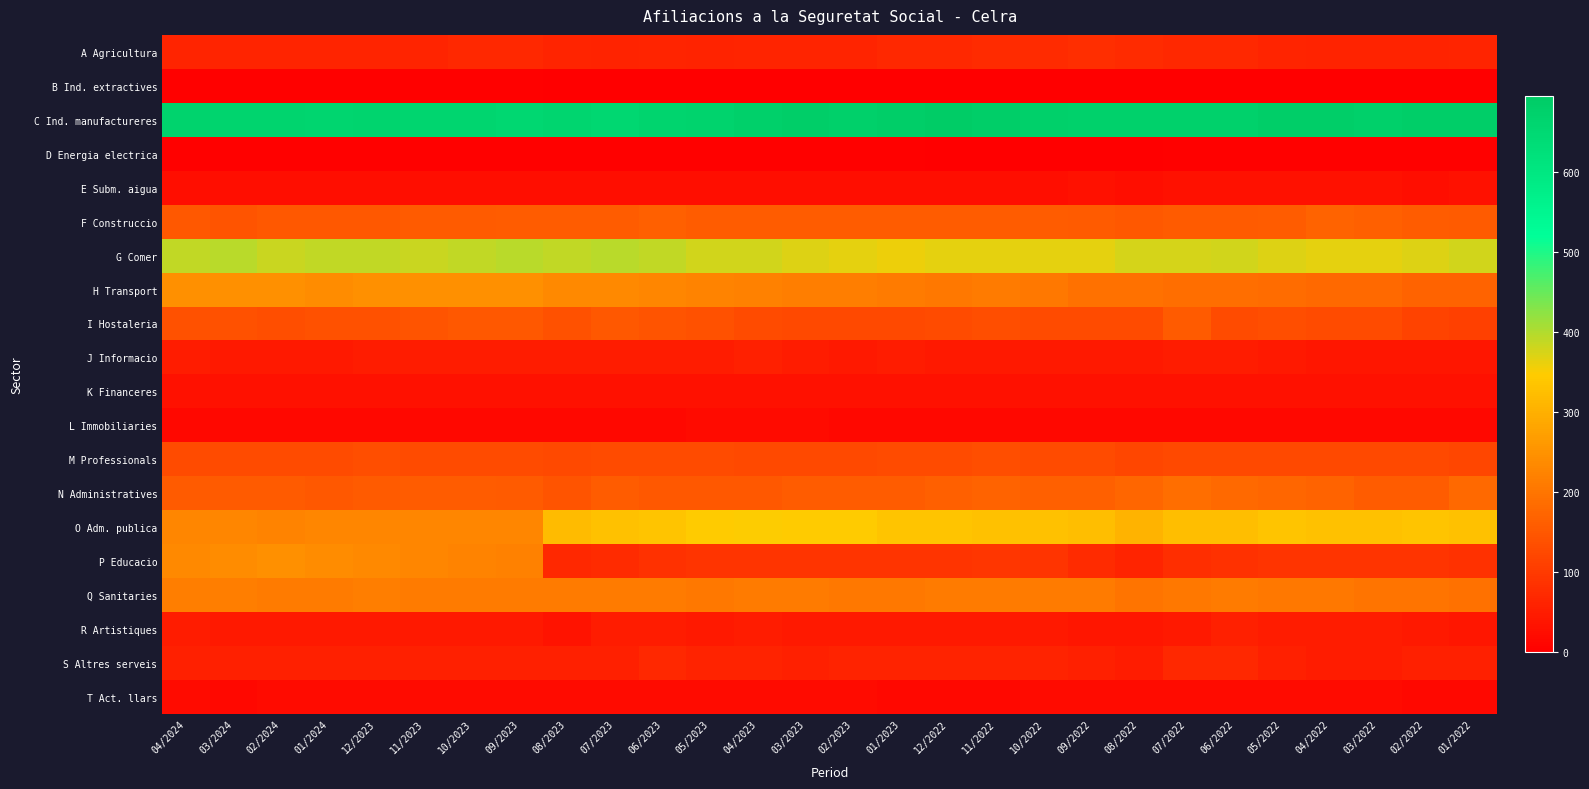

Reading left to right, what are all the values shown in this chart?

A Agricultura: 04/2024=65	03/2024=65	02/2024=65	01/2024=65	12/2023=65	11/2023=65	10/2023=70	09/2023=70	08/2023=65	07/2023=60	06/2023=65	05/2023=60	04/2023=65	03/2023=65	02/2023=65	01/2023=70	12/2022=70	11/2022=75	10/2022=75	09/2022=80	08/2022=75	07/2022=70	06/2022=70	05/2022=65	04/2022=60	03/2022=60	02/2022=60	01/2022=65
B Ind. extractives: 04/2024=5	03/2024=5	02/2024=5	01/2024=5	12/2023=5	11/2023=5	10/2023=5	09/2023=5	08/2023=0	07/2023=0	06/2023=0	05/2023=0	04/2023=0	03/2023=0	02/2023=0	01/2023=0	12/2022=0	11/2022=0	10/2022=0	09/2022=0	08/2022=0	07/2022=0	06/2022=0	05/2022=0	04/2022=0	03/2022=0	02/2022=0	01/2022=0
C Ind. manufactureres: 04/2024=670	03/2024=665	02/2024=665	01/2024=660	12/2023=665	11/2023=660	10/2023=660	09/2023=655	08/2023=660	07/2023=655	06/2023=665	05/2023=670	04/2023=680	03/2023=685	02/2023=680	01/2023=685	12/2022=695	11/2022=685	10/2022=680	09/2022=675	08/2022=675	07/2022=675	06/2022=675	05/2022=685	04/2022=685	03/2022=680	02/2022=685	01/2022=685
D Energia electrica: 04/2024=5	03/2024=5	02/2024=5	01/2024=5	12/2023=5	11/2023=5	10/2023=5	09/2023=5	08/2023=5	07/2023=5	06/2023=5	05/2023=5	04/2023=5	03/2023=5	02/2023=5	01/2023=5	12/2022=0	11/2022=0	10/2022=0	09/2022=0	08/2022=0	07/2022=5	06/2022=5	05/2022=5	04/2022=5	03/2022=5	02/2022=5	01/2022=5
E Subm. aigua: 04/2024=25	03/2024=25	02/2024=25	01/2024=25	12/2023=25	11/2023=25	10/2023=25	09/2023=25	08/2023=25	07/2023=25	06/2023=25	05/2023=25	04/2023=25	03/2023=25	02/2023=25	01/2023=25	12/2022=25	11/2022=25	10/2022=25	09/2022=30	08/2022=25	07/2022=30	06/2022=30	05/2022=30	04/2022=30	03/2022=30	02/2022=25	01/2022=30
F Construccio: 04/2024=150	03/2024=145	02/2024=150	01/2024=150	12/2023=150	11/2023=155	10/2023=155	09/2023=160	08/2023=160	07/2023=160	06/2023=165	05/2023=160	04/2023=160	03/2023=160	02/2023=160	01/2023=160	12/2022=160	11/2022=160	10/2022=160	09/2022=155	08/2022=150	07/2022=155	06/2022=155	05/2022=160	04/2022=170	03/2022=165	02/2022=160	01/2022=155
G Comer: 04/2024=390	03/2024=395	02/2024=385	01/2024=390	12/2023=390	11/2023=385	10/2023=390	09/2023=395	08/2023=390	07/2023=395	06/2023=390	05/2023=380	04/2023=380	03/2023=370	02/2023=365	01/2023=360	12/2022=365	11/2022=365	10/2022=365	09/2022=365	08/2022=375	07/2022=375	06/2022=380	05/2022=370	04/2022=365	03/2022=365	02/2022=370	01/2022=380
H Transport: 04/2024=245	03/2024=245	02/2024=245	01/2024=240	12/2023=245	11/2023=245	10/2023=245	09/2023=245	08/2023=235	07/2023=235	06/2023=230	05/2023=225	04/2023=220	03/2023=215	02/2023=215	01/2023=210	12/2022=205	11/2022=210	10/2022=205	09/2022=195	08/2022=195	07/2022=190	06/2022=190	05/2022=185	04/2022=180	03/2022=180	02/2022=170	01/2022=170
I Hostaleria: 04/2024=140	03/2024=140	02/2024=135	01/2024=140	12/2023=140	11/2023=145	10/2023=150	09/2023=150	08/2023=140	07/2023=150	06/2023=145	05/2023=140	04/2023=130	03/2023=125	02/2023=125	01/2023=125	12/2022=130	11/2022=135	10/2022=130	09/2022=130	08/2022=130	07/2022=155	06/2022=130	05/2022=135	04/2022=130	03/2022=130	02/2022=115	01/2022=110
J Informacio: 04/2024=50	03/2024=45	02/2024=45	01/2024=45	12/2023=50	11/2023=50	10/2023=50	09/2023=50	08/2023=50	07/2023=50	06/2023=50	05/2023=50	04/2023=55	03/2023=50	02/2023=45	01/2023=50	12/2022=45	11/2022=45	10/2022=45	09/2022=45	08/2022=45	07/2022=50	06/2022=50	05/2022=45	04/2022=40	03/2022=40	02/2022=40	01/2022=40
K Financeres: 04/2024=30	03/2024=30	02/2024=30	01/2024=30	12/2023=30	11/2023=30	10/2023=30	09/2023=30	08/2023=30	07/2023=30	06/2023=30	05/2023=30	04/2023=30	03/2023=30	02/2023=30	01/2023=30	12/2022=30	11/2022=30	10/2022=30	09/2022=30	08/2022=30	07/2022=30	06/2022=30	05/2022=30	04/2022=30	03/2022=30	02/2022=30	01/2022=30
L Immobiliaries: 04/2024=15	03/2024=15	02/2024=15	01/2024=15	12/2023=15	11/2023=15	10/2023=15	09/2023=15	08/2023=15	07/2023=15	06/2023=15	05/2023=20	04/2023=20	03/2023=20	02/2023=15	01/2023=15	12/2022=15	11/2022=15	10/2022=15	09/2022=15	08/2022=15	07/2022=15	06/2022=15	05/2022=15	04/2022=15	03/2022=15	02/2022=15	01/2022=15
M Professionals: 04/2024=130	03/2024=130	02/2024=130	01/2024=130	12/2023=135	11/2023=130	10/2023=130	09/2023=130	08/2023=125	07/2023=130	06/2023=130	05/2023=130	04/2023=125	03/2023=125	02/2023=125	01/2023=130	12/2022=130	11/2022=135	10/2022=130	09/2022=130	08/2022=120	07/2022=125	06/2022=125	05/2022=125	04/2022=125	03/2022=125	02/2022=125	01/2022=120
N Administratives: 04/2024=155	03/2024=155	02/2024=155	01/2024=150	12/2023=155	11/2023=160	10/2023=160	09/2023=155	08/2023=145	07/2023=160	06/2023=150	05/2023=150	04/2023=150	03/2023=160	02/2023=160	01/2023=160	12/2022=165	11/2022=170	10/2022=165	09/2022=165	08/2022=175	07/2022=190	06/2022=180	05/2022=175	04/2022=170	03/2022=160	02/2022=160	01/2022=180
O Adm. publica: 04/2024=230	03/2024=230	02/2024=225	01/2024=230	12/2023=230	11/2023=230	10/2023=230	09/2023=230	08/2023=320	07/2023=330	06/2023=335	05/2023=345	04/2023=350	03/2023=345	02/2023=345	01/2023=335	12/2022=335	11/2022=330	10/2022=330	09/2022=325	08/2022=305	07/2022=325	06/2022=325	05/2022=335	04/2022=330	03/2022=330	02/2022=335	01/2022=330
P Educacio: 04/2024=235	03/2024=240	02/2024=245	01/2024=240	12/2023=235	11/2023=230	10/2023=225	09/2023=220	08/2023=70	07/2023=75	06/2023=85	05/2023=90	04/2023=90	03/2023=90	02/2023=90	01/2023=90	12/2022=90	11/2022=95	10/2022=90	09/2022=75	08/2022=65	07/2022=80	06/2022=85	05/2022=90	04/2022=90	03/2022=90	02/2022=90	01/2022=85
Q Sanitaries: 04/2024=215	03/2024=215	02/2024=210	01/2024=210	12/2023=215	11/2023=210	10/2023=210	09/2023=210	08/2023=210	07/2023=210	06/2023=210	05/2023=205	04/2023=210	03/2023=210	02/2023=205	01/2023=205	12/2022=210	11/2022=210	10/2022=210	09/2022=210	08/2022=200	07/2022=205	06/2022=210	05/2022=205	04/2022=205	03/2022=200	02/2022=200	01/2022=195
R Artistiques: 04/2024=50	03/2024=45	02/2024=45	01/2024=45	12/2023=45	11/2023=45	10/2023=45	09/2023=45	08/2023=35	07/2023=50	06/2023=50	05/2023=45	04/2023=50	03/2023=45	02/2023=45	01/2023=45	12/2022=45	11/2022=45	10/2022=45	09/2022=40	08/2022=40	07/2022=45	06/2022=55	05/2022=50	04/2022=50	03/2022=50	02/2022=45	01/2022=40
S Altres serveis: 04/2024=55	03/2024=55	02/2024=55	01/2024=55	12/2023=55	11/2023=55	10/2023=55	09/2023=55	08/2023=55	07/2023=55	06/2023=70	05/2023=60	04/2023=60	03/2023=55	02/2023=60	01/2023=60	12/2022=60	11/2022=60	10/2022=60	09/2022=55	08/2022=50	07/2022=70	06/2022=70	05/2022=55	04/2022=50	03/2022=50	02/2022=55	01/2022=55
T Act. llars: 04/2024=20	03/2024=15	02/2024=20	01/2024=20	12/2023=20	11/2023=20	10/2023=20	09/2023=20	08/2023=20	07/2023=20	06/2023=20	05/2023=20	04/2023=20	03/2023=20	02/2023=20	01/2023=15	12/2022=15	11/2022=15	10/2022=20	09/2022=20	08/2022=20	07/2022=20	06/2022=20	05/2022=20	04/2022=20	03/2022=20	02/2022=15	01/2022=15